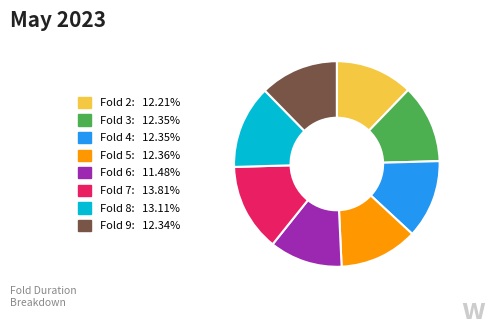

Is there any slice that represents more than half of the pie?

No